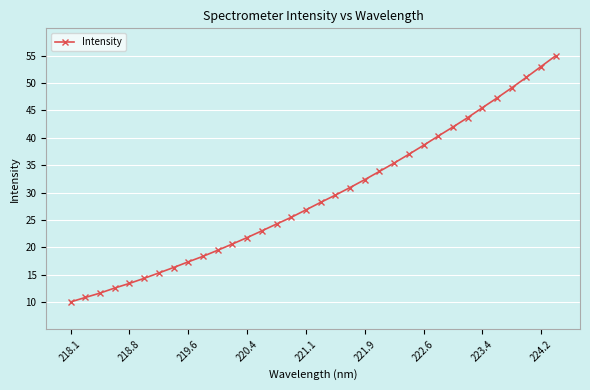

What is the difference between the maximum and minimum values?

45.0